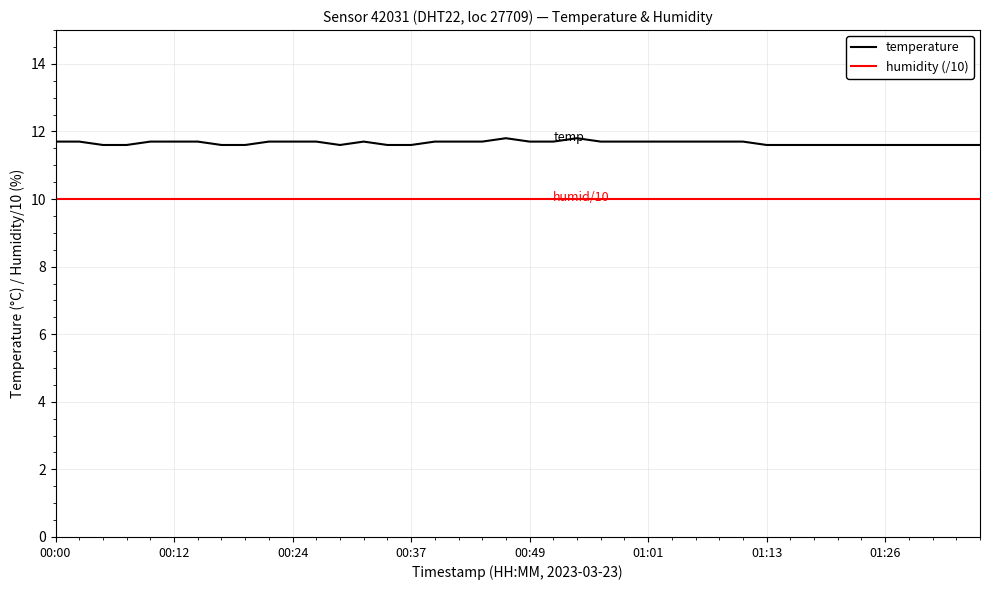

Count the temperature values in the range 11 to 12.

40